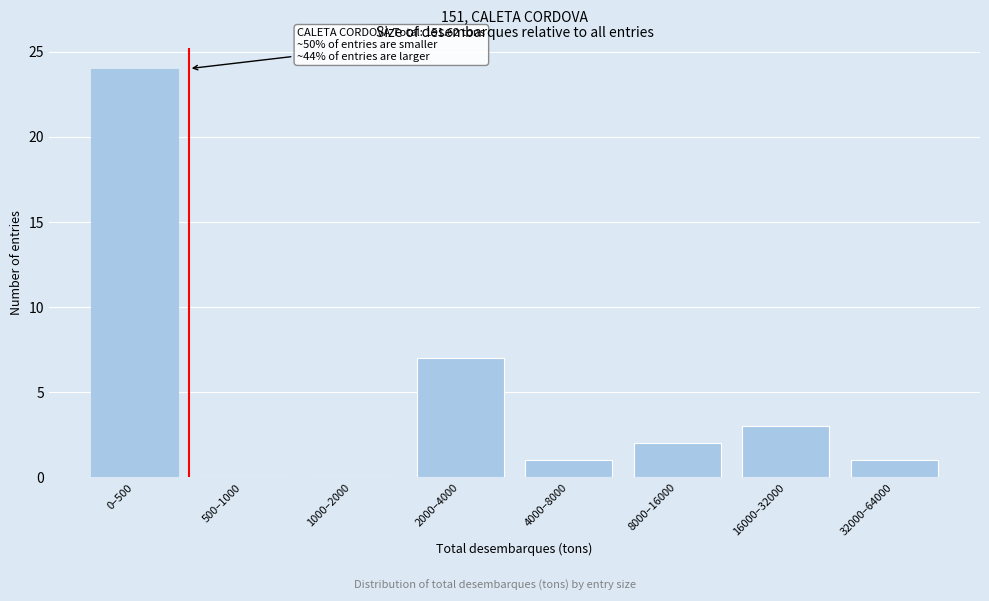

Reading left to right, list all the values displayed in this chart.

0–500=24	500–1000=0	1000–2000=0	2000–4000=7	4000–8000=1	8000–16000=2	16000–32000=3	32000–64000=1